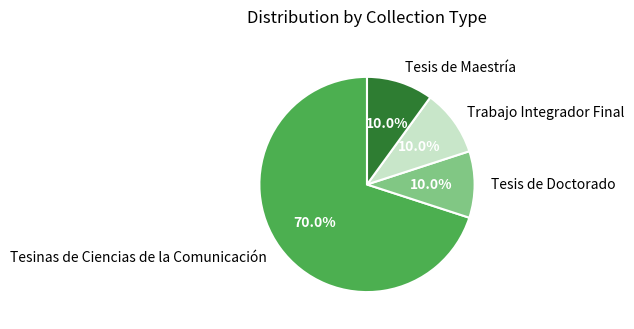

Approximately how many times larger is the value at Tesinas de Ciencias de la Comunicación compared to Tesis de Maestría?

7.0